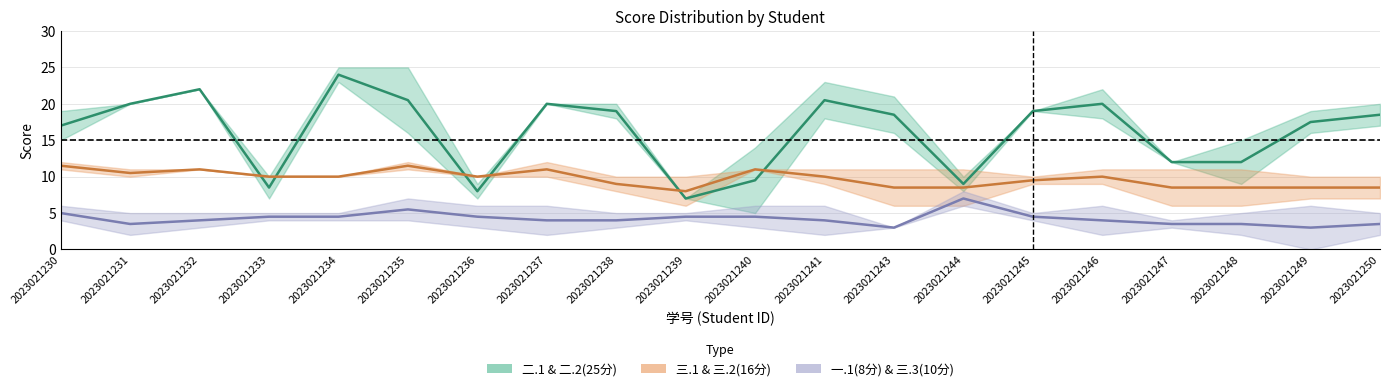

At which category does 三.3(10分) reach its first local peak?

2023021235